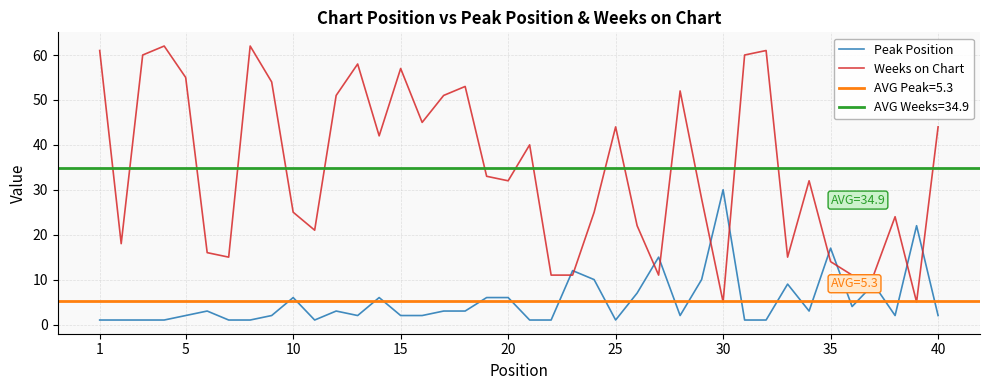

True or false: Weeks on Chart and Peak Position intersect in this chart.

True